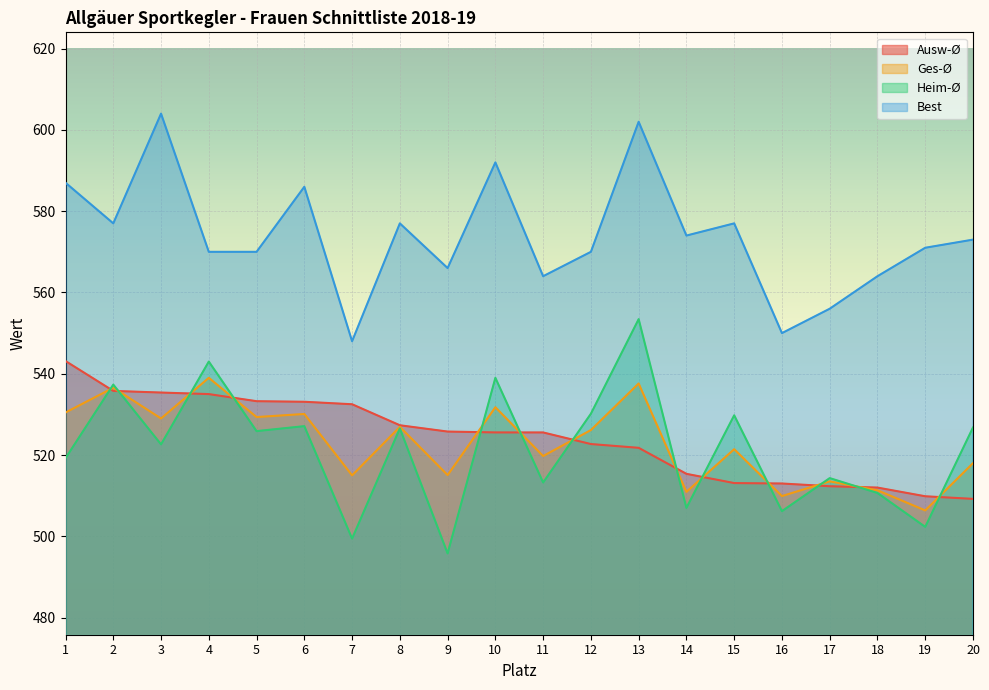

True or false: Best and Heim-Ø intersect in this chart.

False